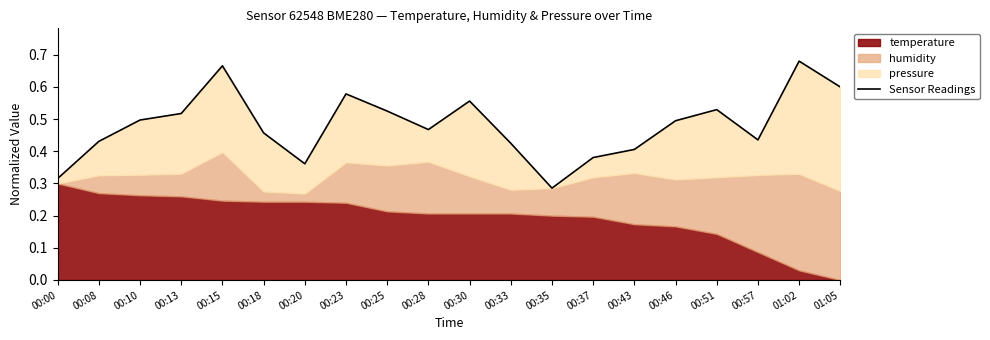

Where is the data nearest to the value 0?

00:35